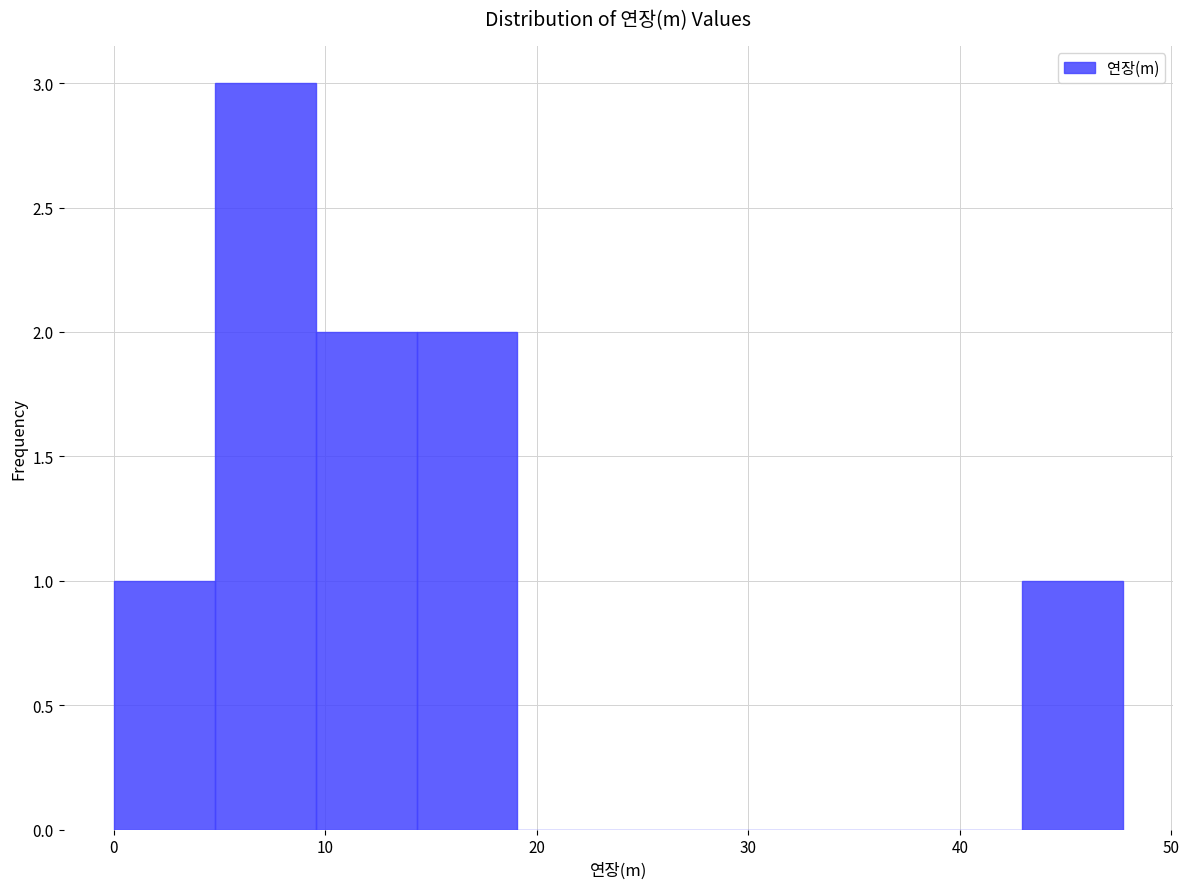

Reading left to right, list every bar in this chart as the range it spans on the x-axis followed by its height. Neither the bar edges nor the heights are printed on the chart, so give them approximately, as read against the axes.

0 to 5: 1
5 to 10: 3
10 to 14: 2
14 to 19: 2
19 to 24: 0
24 to 29: 0
29 to 33: 0
33 to 38: 0
38 to 43: 0
43 to 48: 1